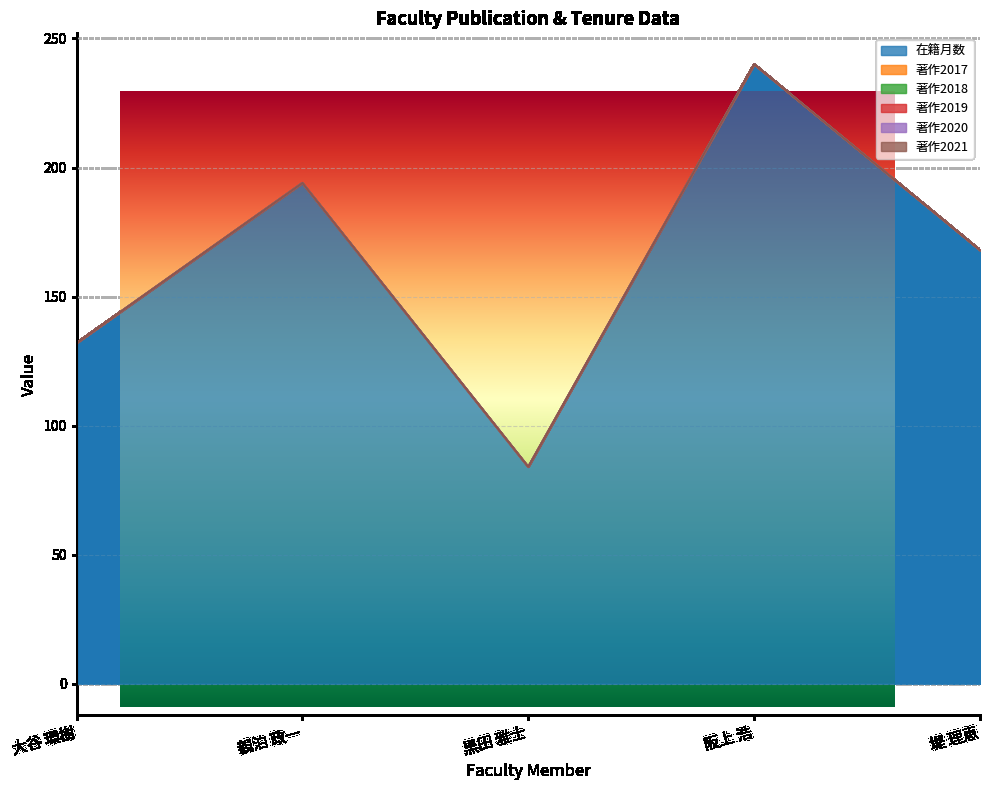

Reading left to right, extract all data points from this chart.

在籍月数: 大谷 環樹=132	親泊 政一=194	黒田 雅士=84	阪上 浩=240	堤 理恵=168
著作2017: 大谷 環樹=0	親泊 政一=0	黒田 雅士=0	阪上 浩=0	堤 理恵=0
著作2018: 大谷 環樹=0	親泊 政一=0	黒田 雅士=0	阪上 浩=0	堤 理恵=0
著作2019: 大谷 環樹=0	親泊 政一=0	黒田 雅士=0	阪上 浩=0	堤 理恵=0
著作2020: 大谷 環樹=0	親泊 政一=0	黒田 雅士=0	阪上 浩=0	堤 理恵=0
著作2021: 大谷 環樹=0	親泊 政一=0	黒田 雅士=0	阪上 浩=0	堤 理恵=0